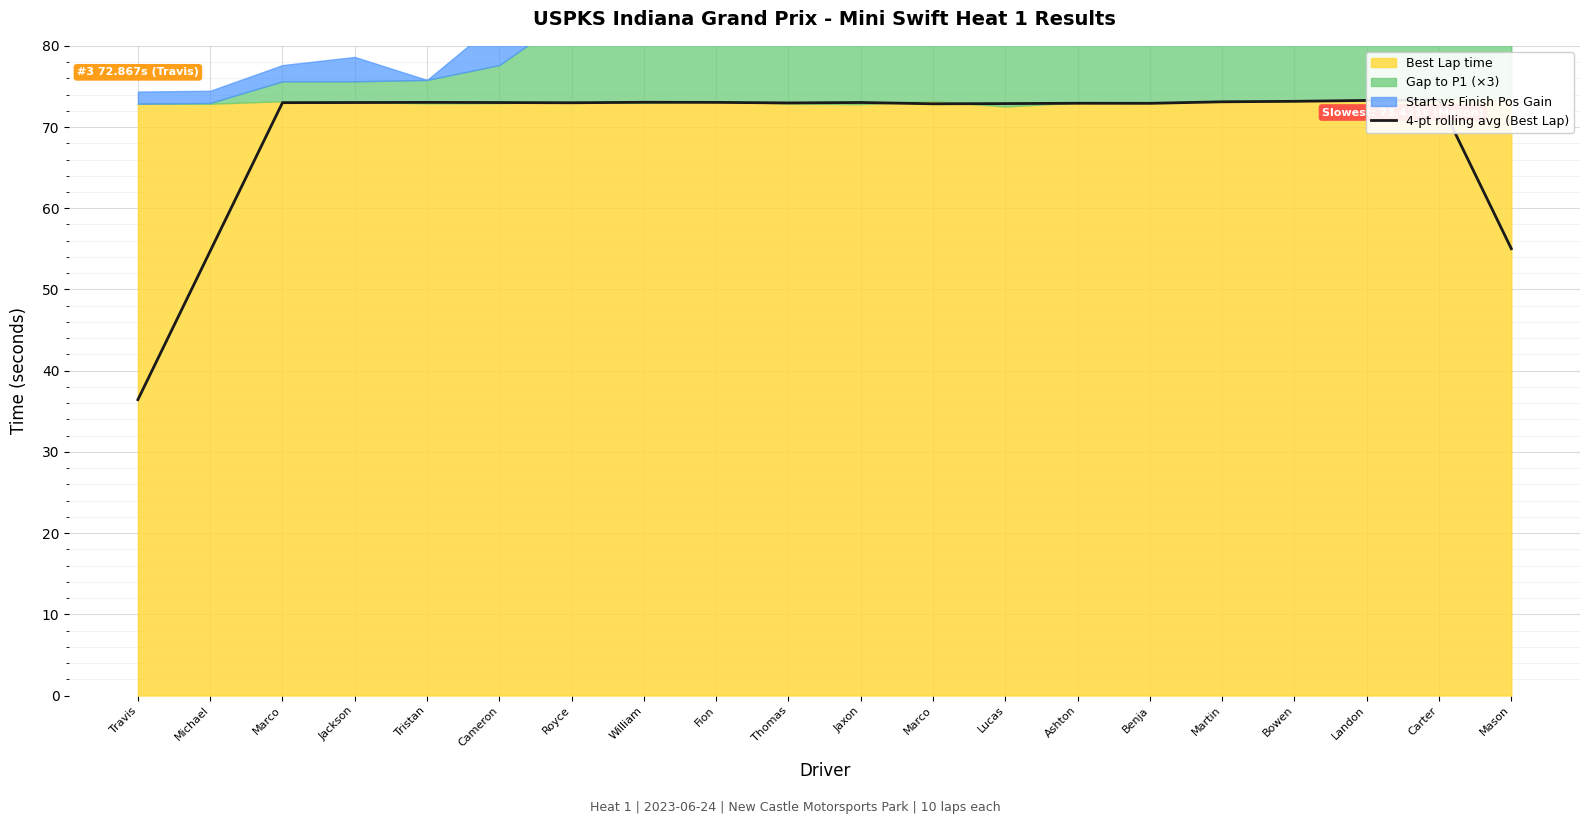

List the labels in order of value, smallest first.

Travis, Michael, Mason, Marco, Lucas, Benja, Ashton, Thomas, Royce, Marco, Cameron, Jackson, Jaxon, Fion, Tristan, William, Martin, Bowen, Landon, Carter